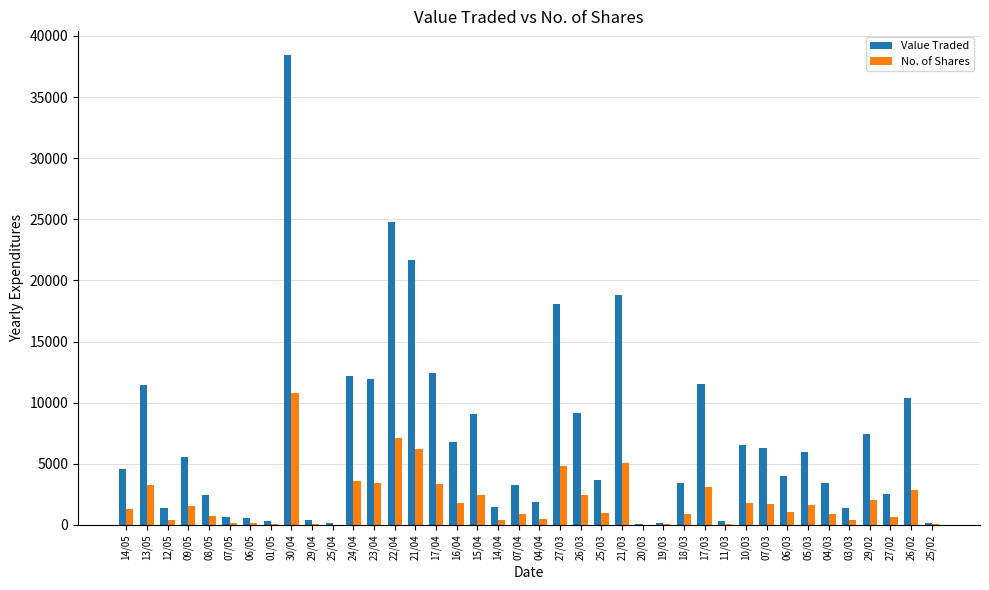

Which series has the largest range (max minus min)?

Value Traded